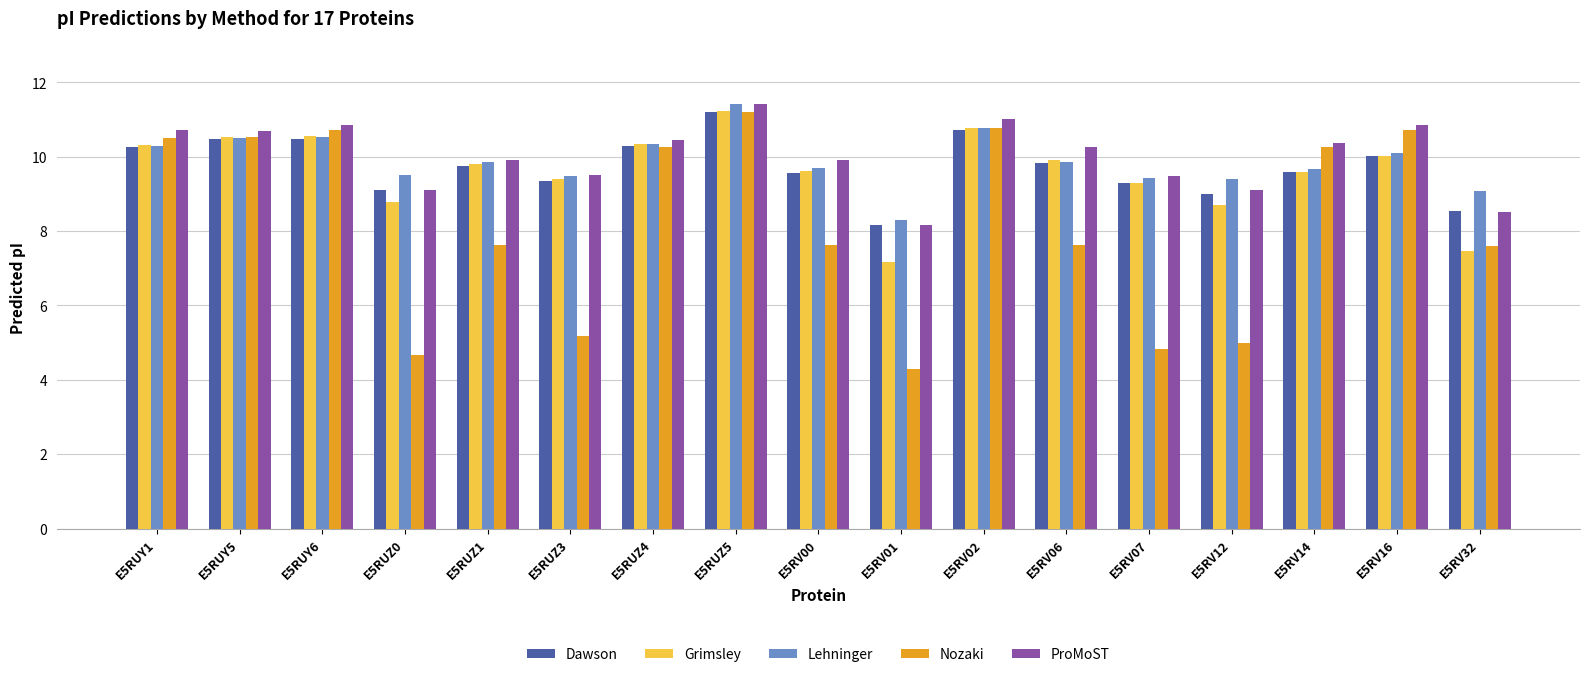

How many bars are there in each group?

5